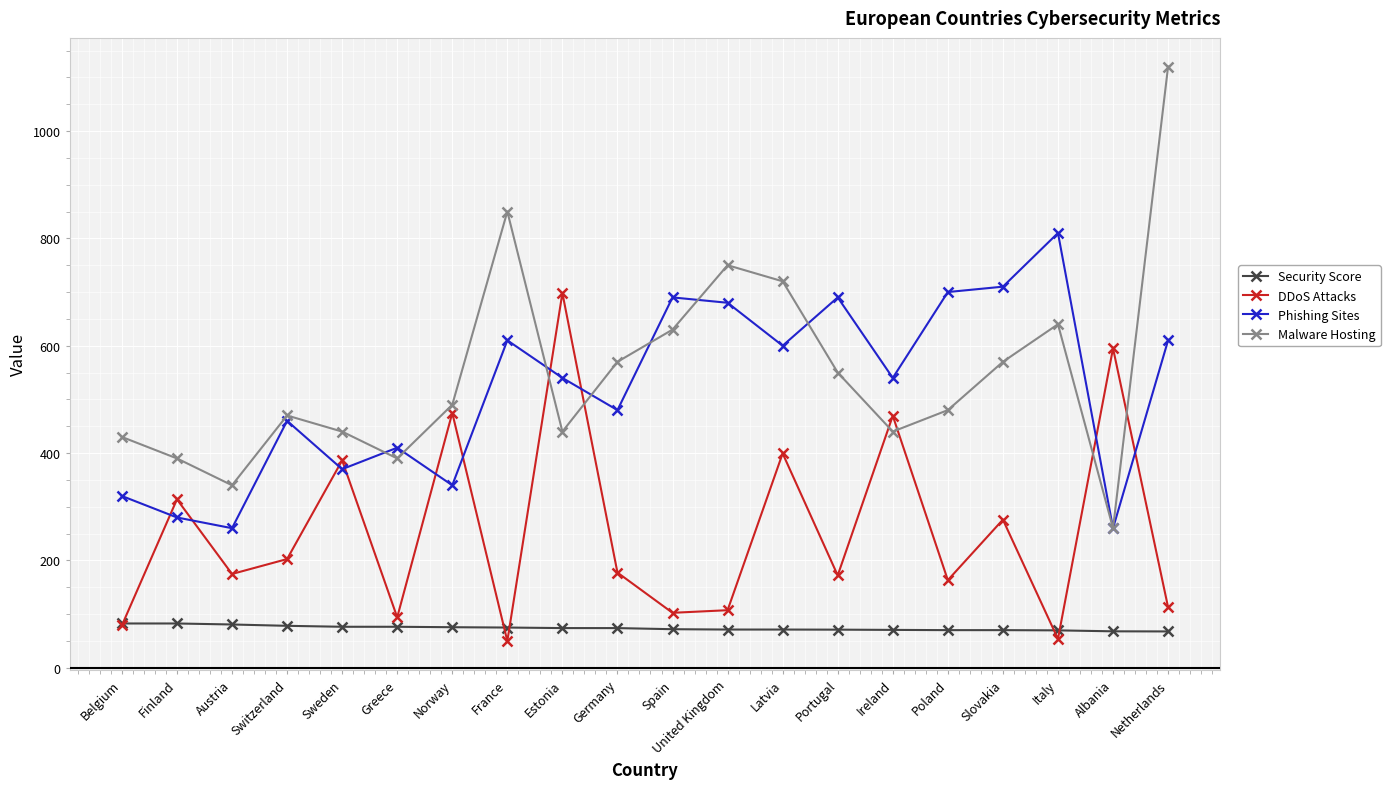

Which series has the largest range (max minus min)?

Malware Hosting